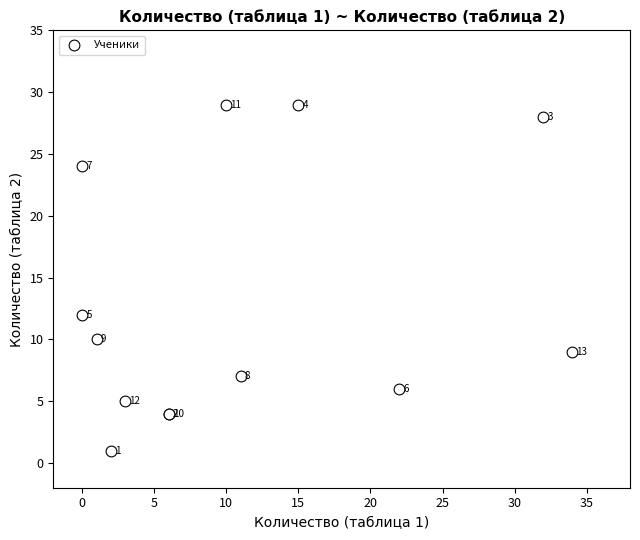

What Y value in the scatter plot is closest to 15?

12